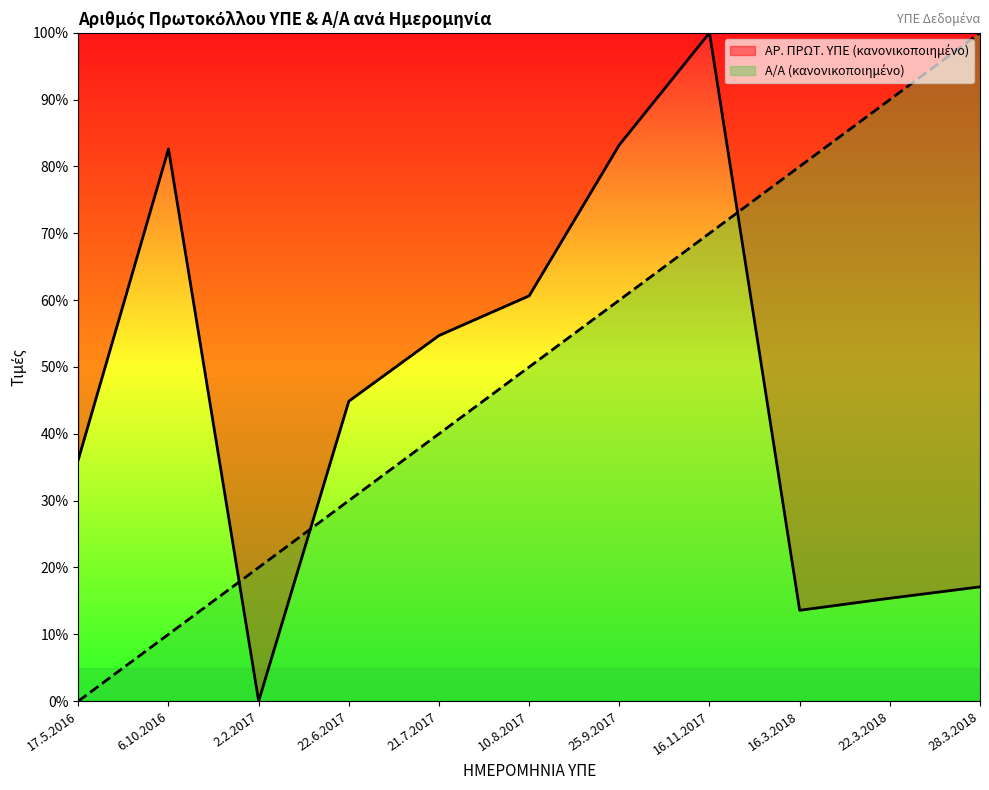

True or false: ΑΡ. ΠΡΩΤ. ΥΠΕ has more than 0 interior local peaks.

True